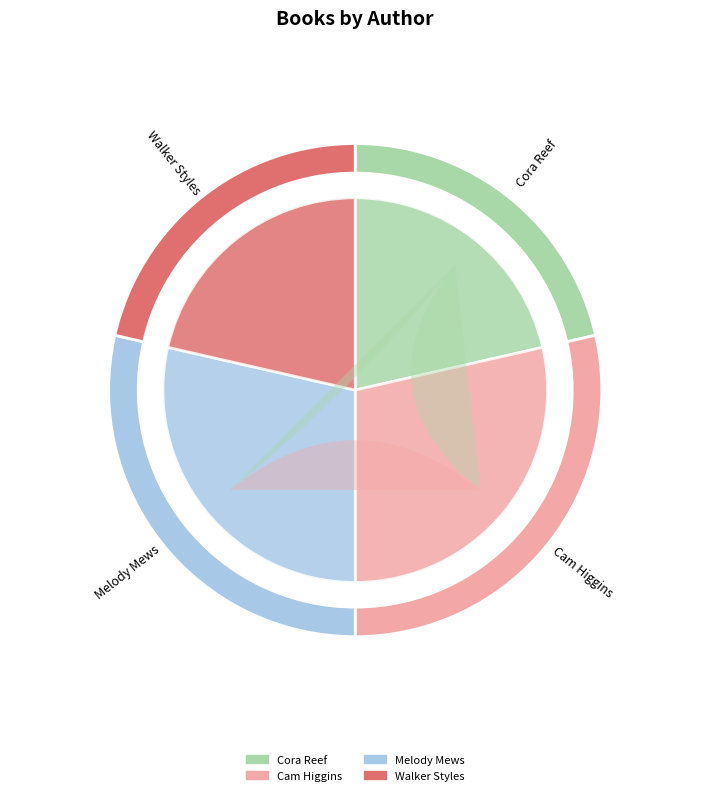

The Cora Reef (184146758) slice represents 21% of the pie. True or false?

True